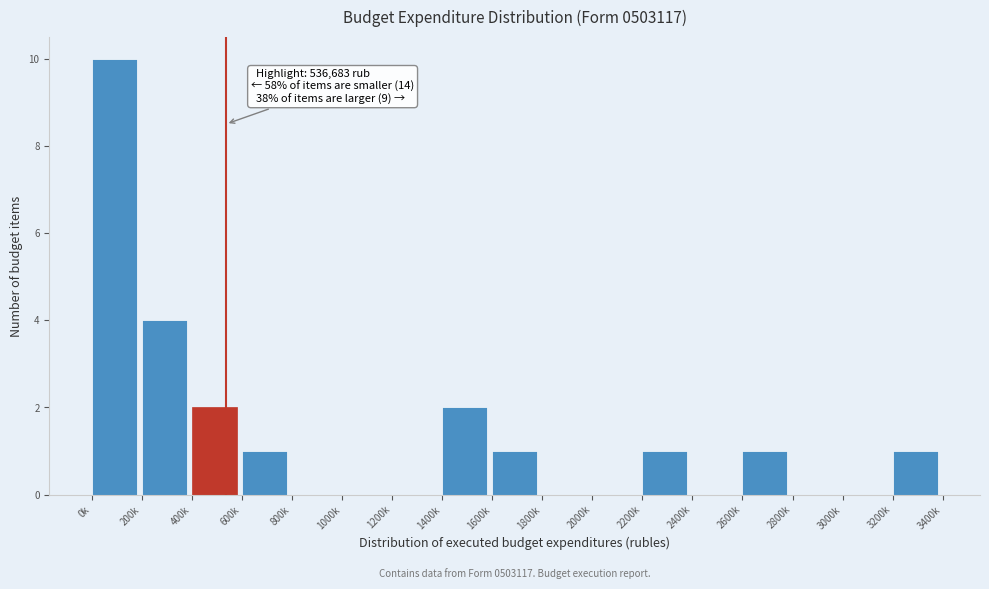

Reading right to left, what are all the values shown in this chart?

3200k=1	3000k=0	2800k=0	2600k=1	2400k=0	2200k=1	2000k=0	1800k=0	1600k=1	1400k=2	1200k=0	1000k=0	800k=0	600k=1	400k=2	200k=4	0k=10